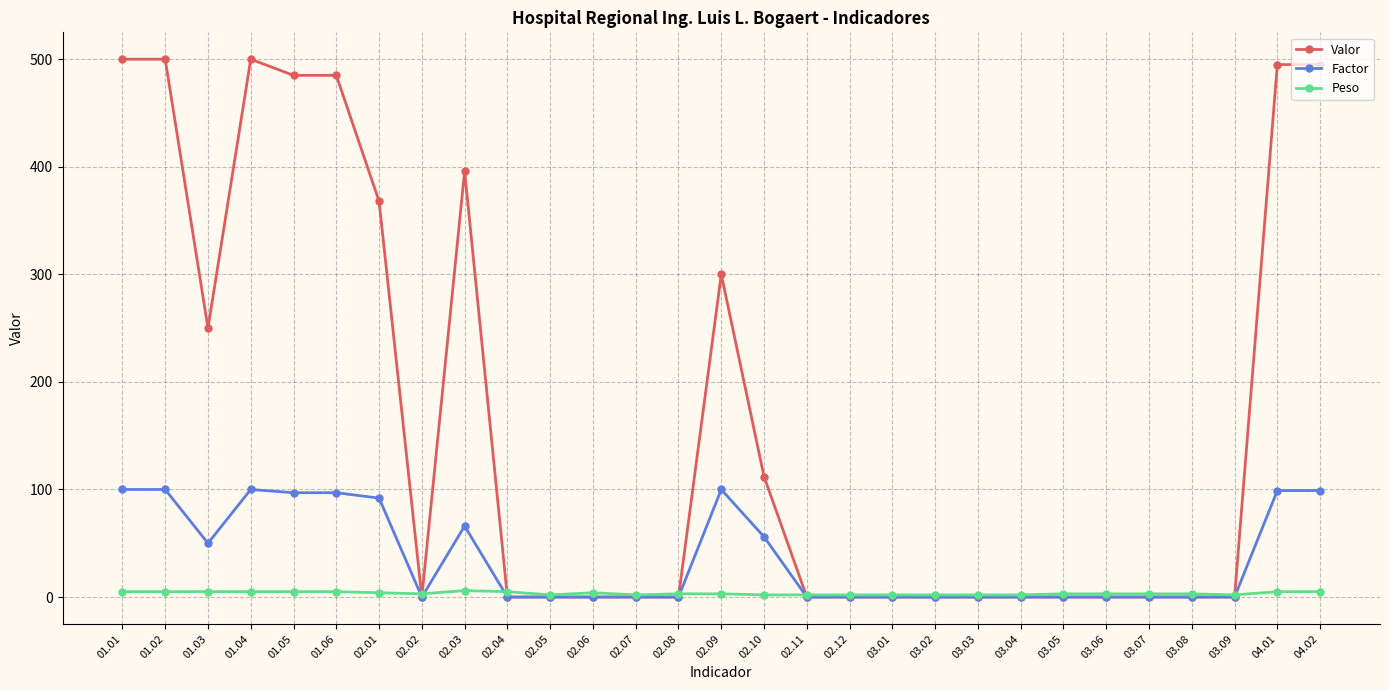

What is the difference between the second highest and minimum values in the Valor series?

500